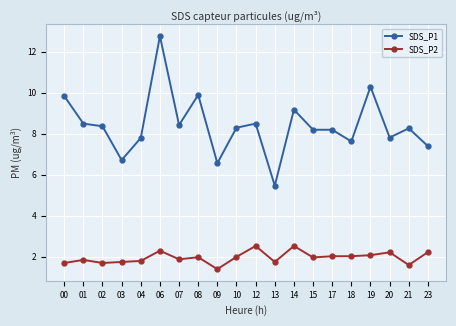

True or false: SDS_P1 has a value of 11.5 at 07.

False